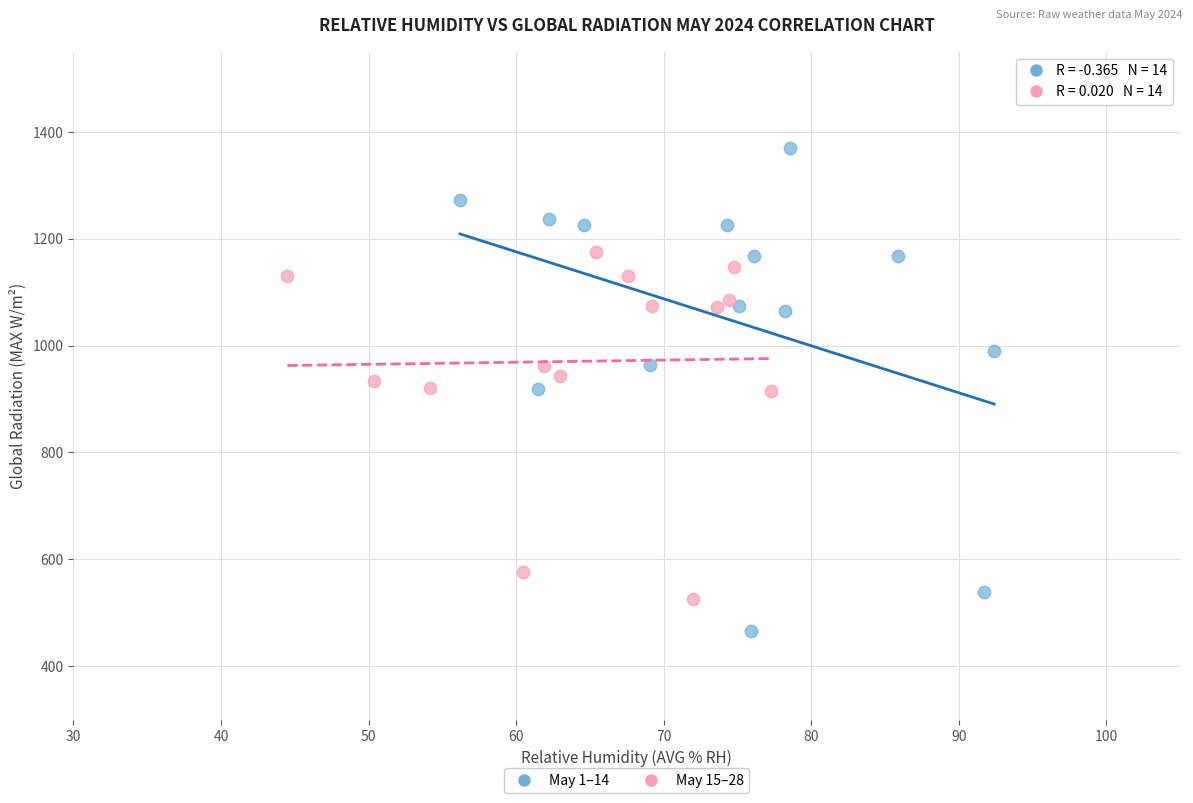

Which series has the widest spread of Y values?

May 1–14